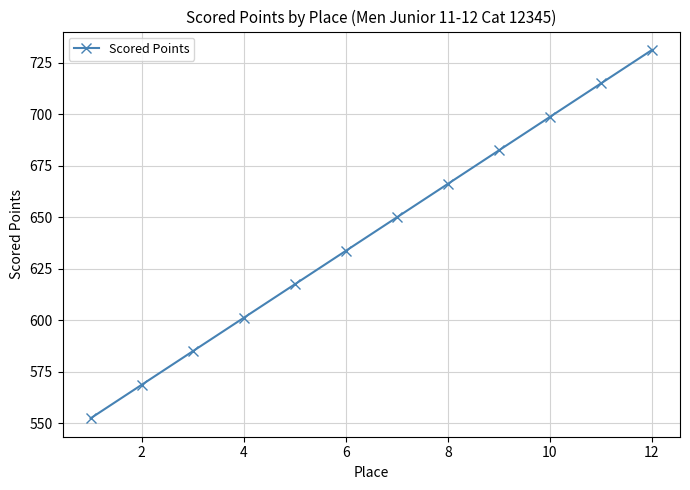

What is the average value?

641.9